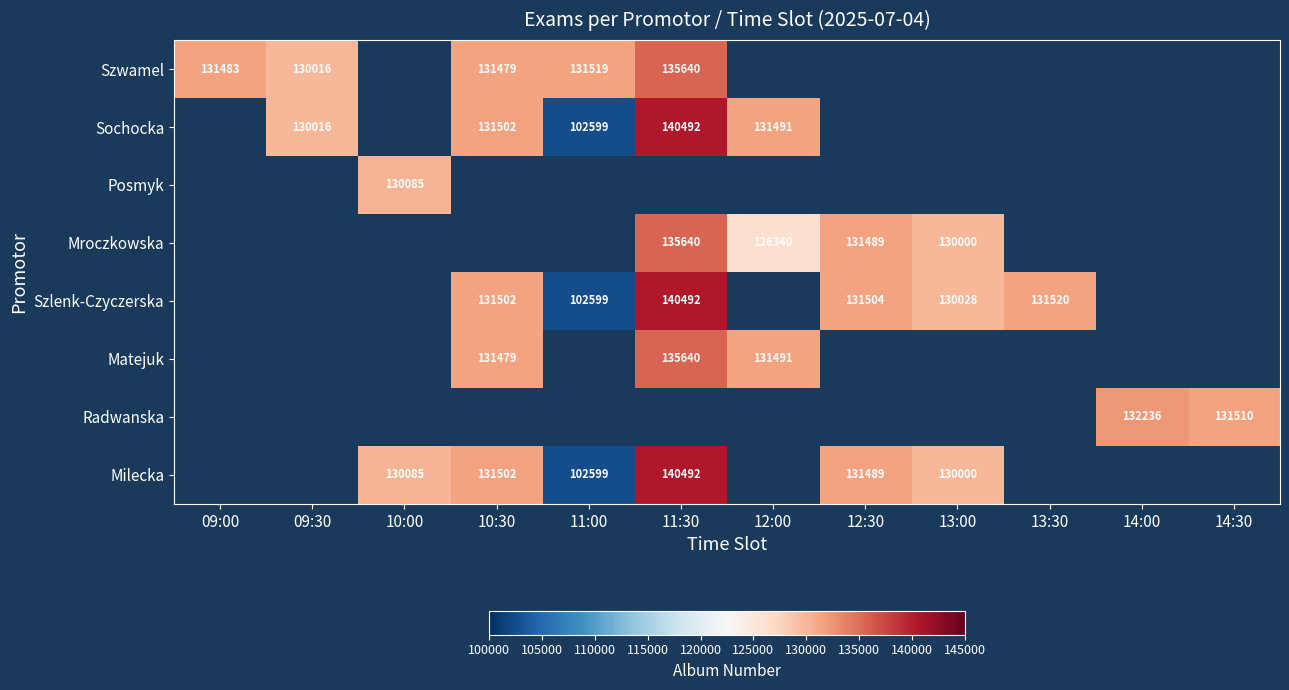

Count the number of categories in the chart.

12